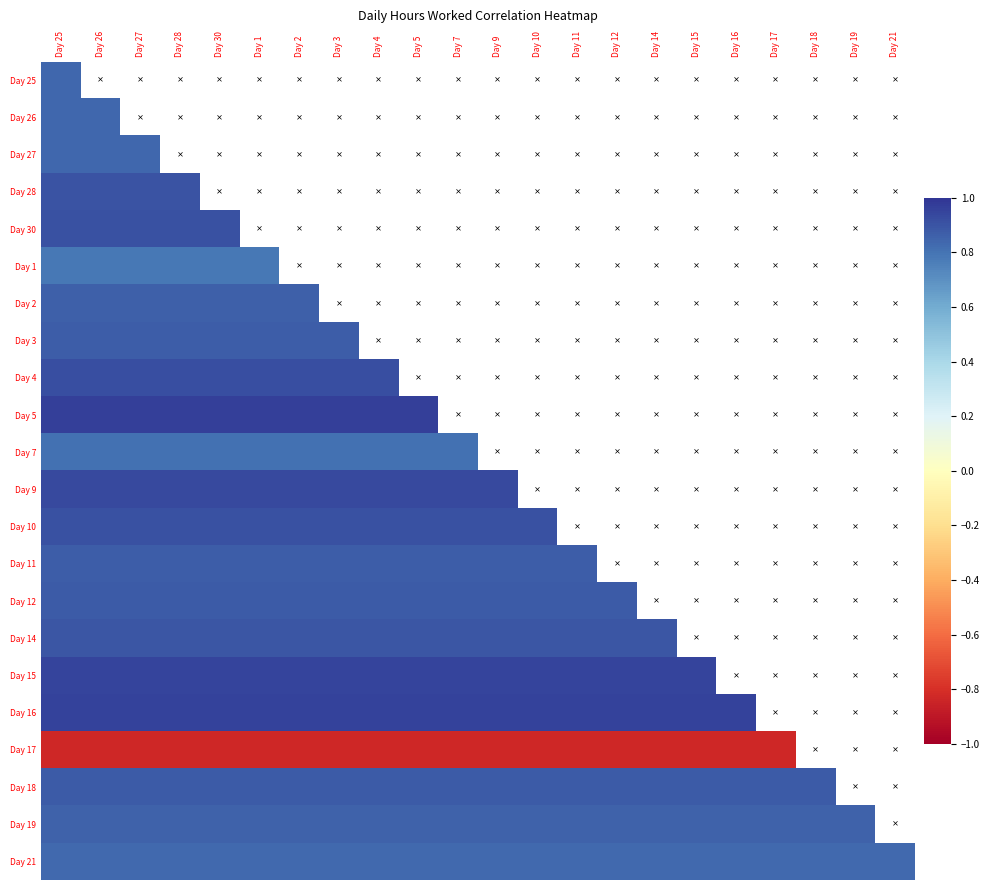

True or false: Day 17 has a value of -0.8 at Day 14.

True